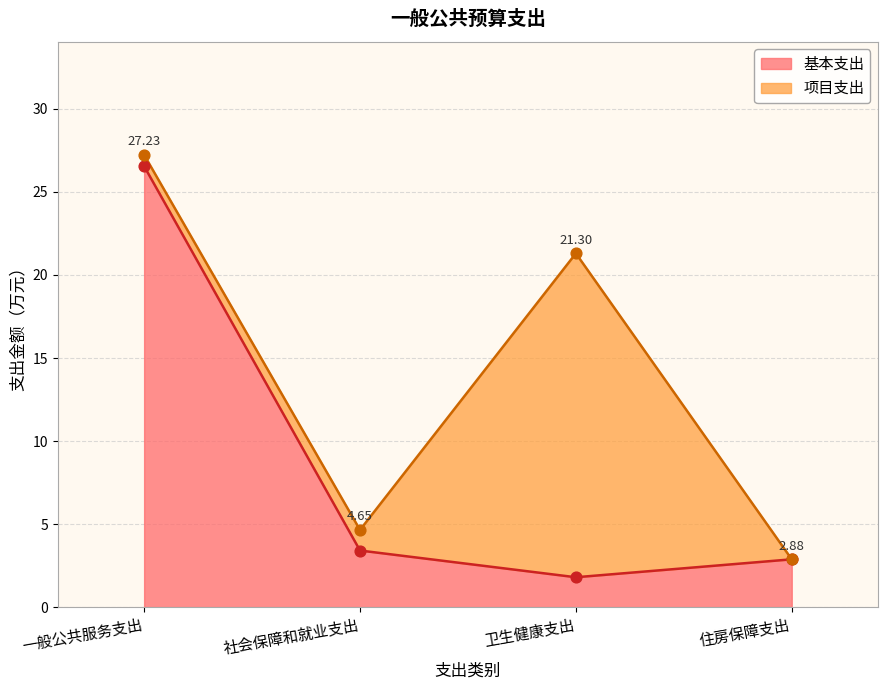

What is the change in value from 社会保障和就业支出 to 卫生健康支出?

-1.6